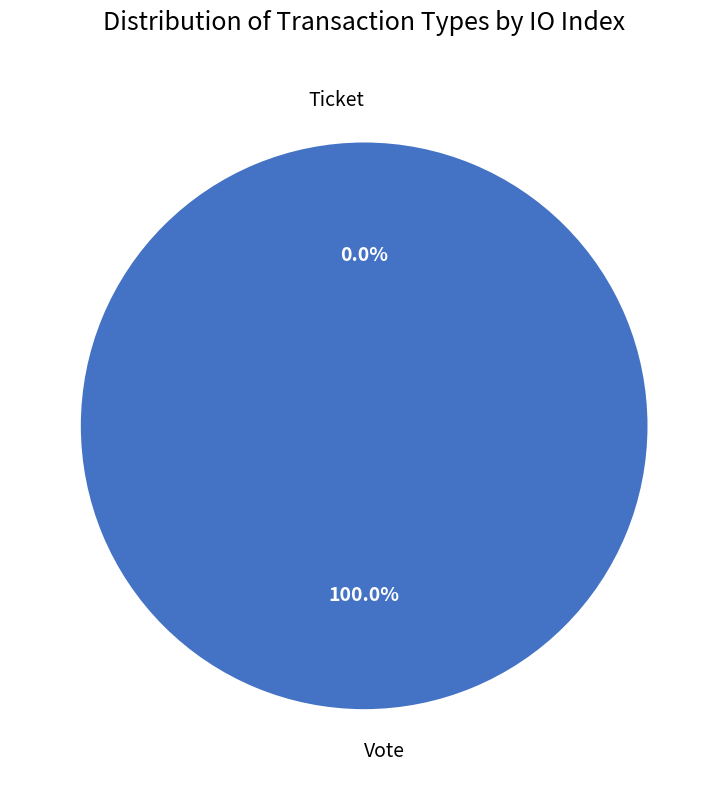

Combined, do Vote and Ticket account for over 50%?

Yes